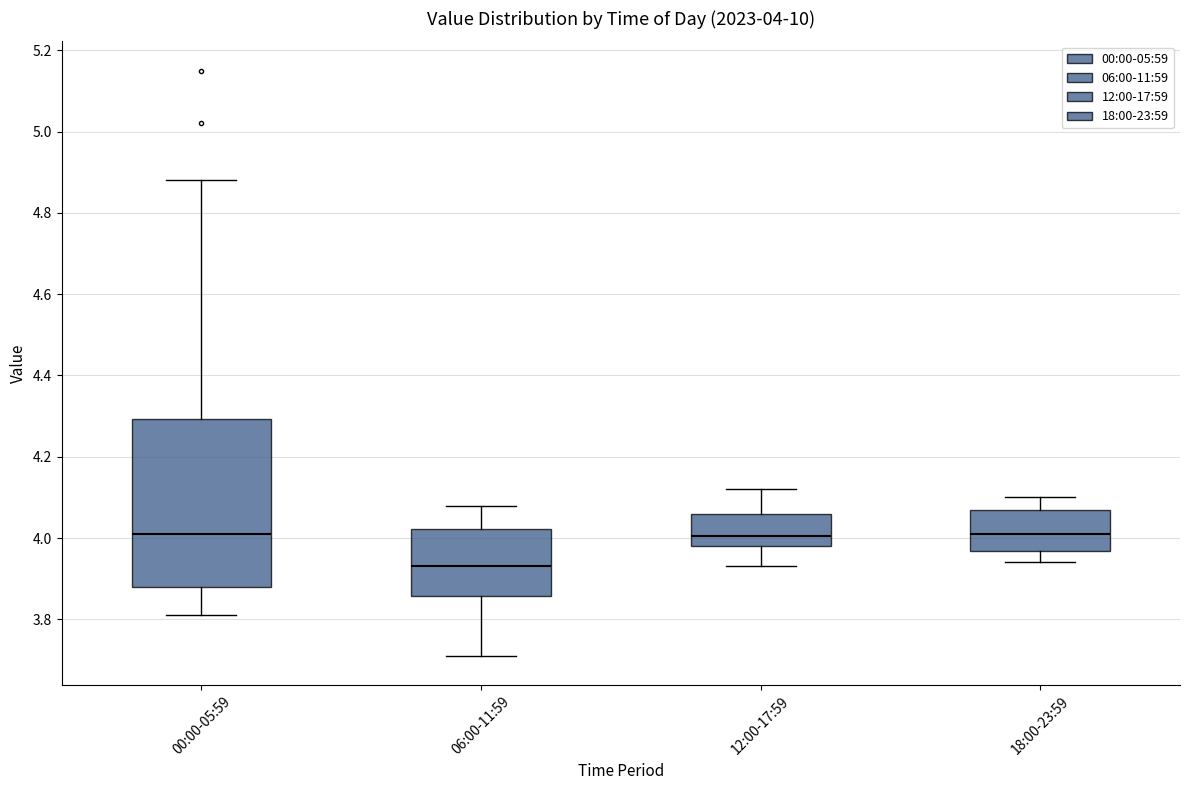

Comparing the boxes themselves (not the whiskers), which one is the tallest?

00:00-05:59